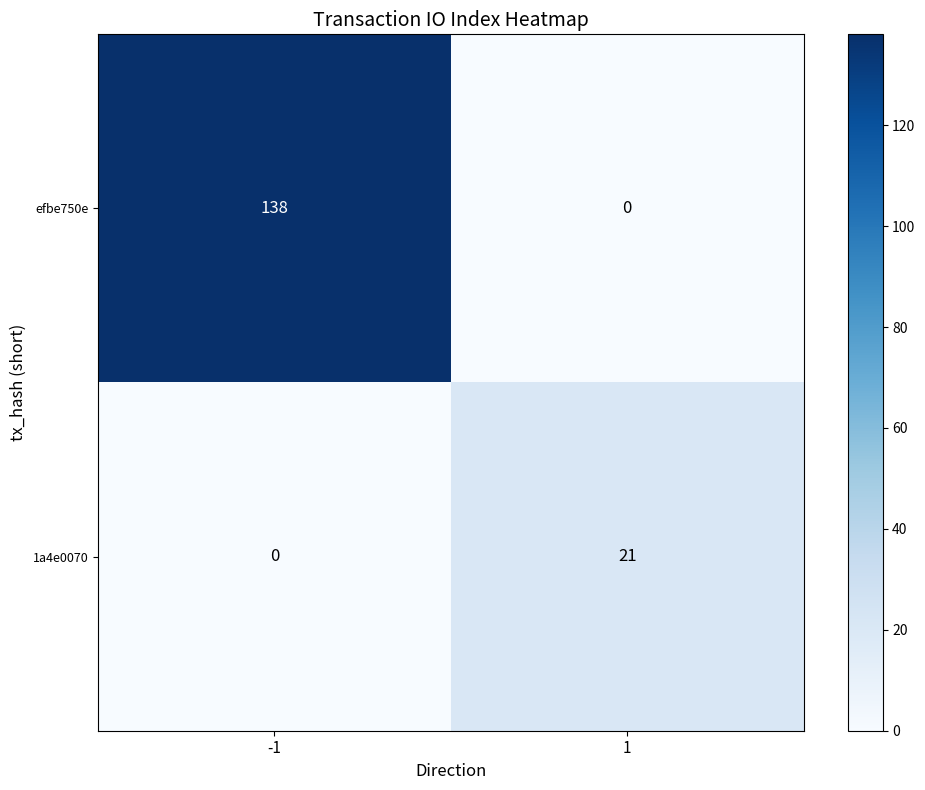

Rank the series by their average value, from highest to lowest.

efbe750e, 1a4e0070